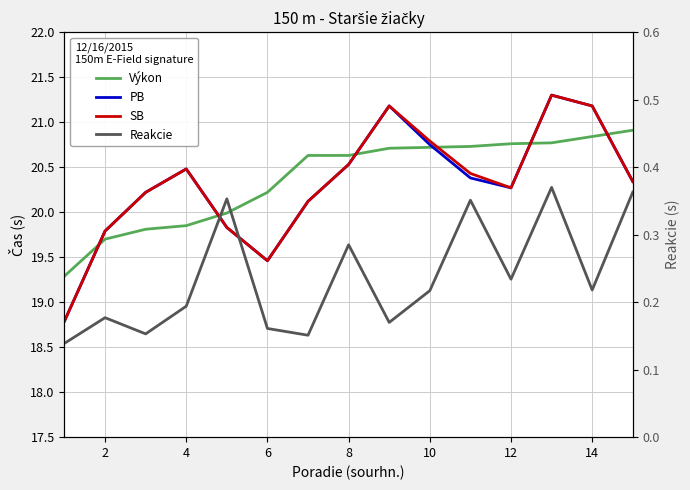

How many values in the SB series exceed 20?

11